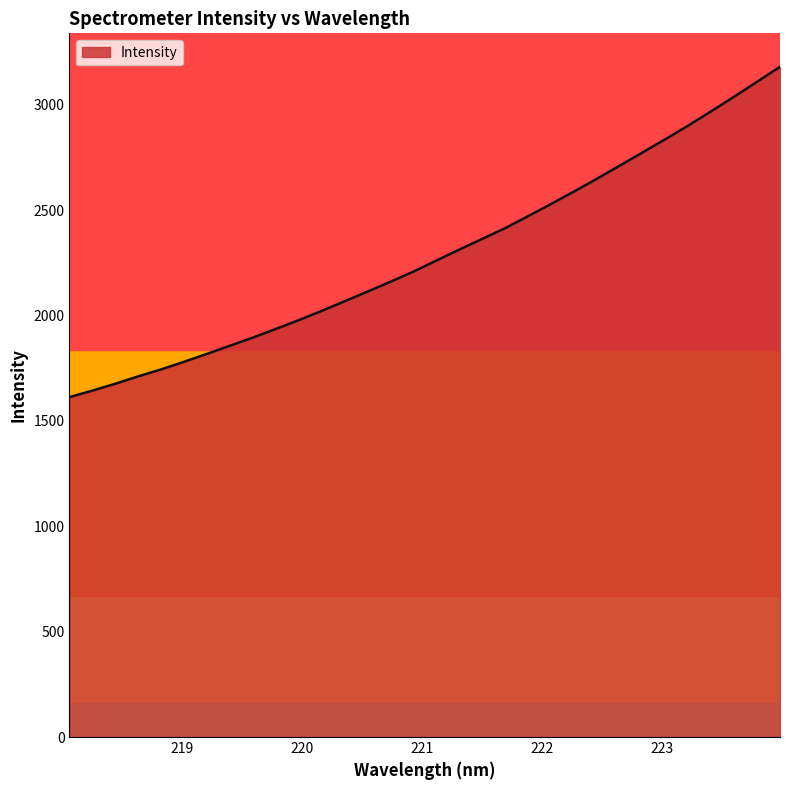

What is the difference between the maximum and minimum values?

1567.2